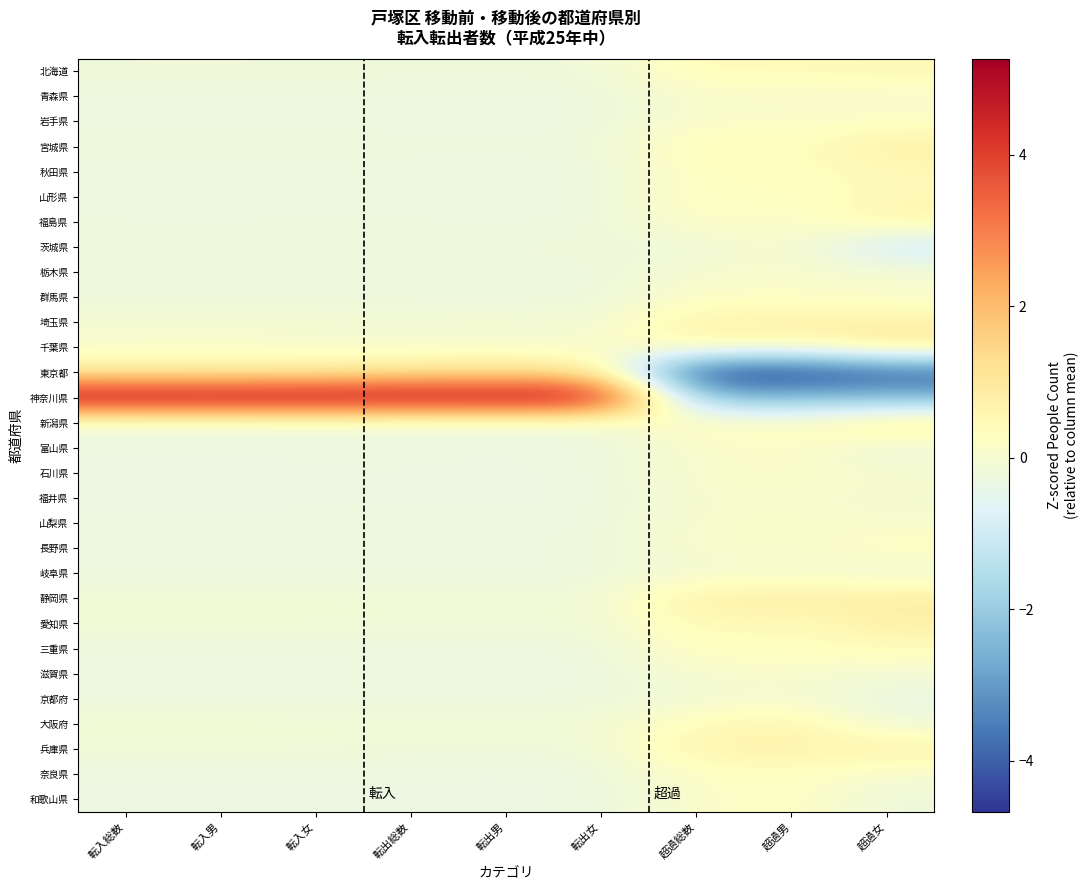

At which category is the sum across all series the highest?

転入女